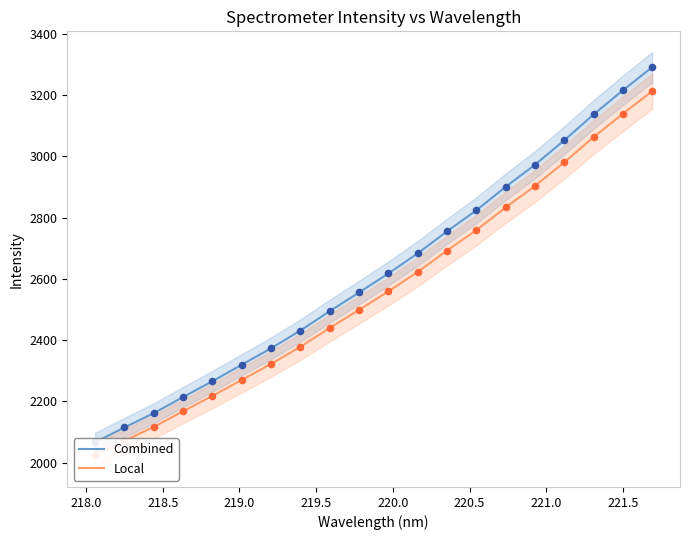

Which series has the largest total across all categories?

Combined